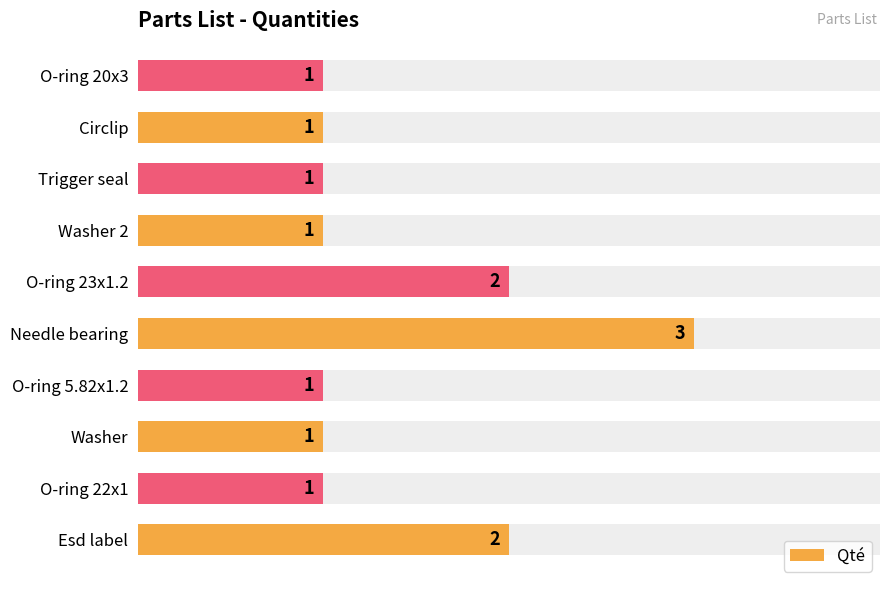

The value at O-ring 23x1.2 is 3. True or false?

False